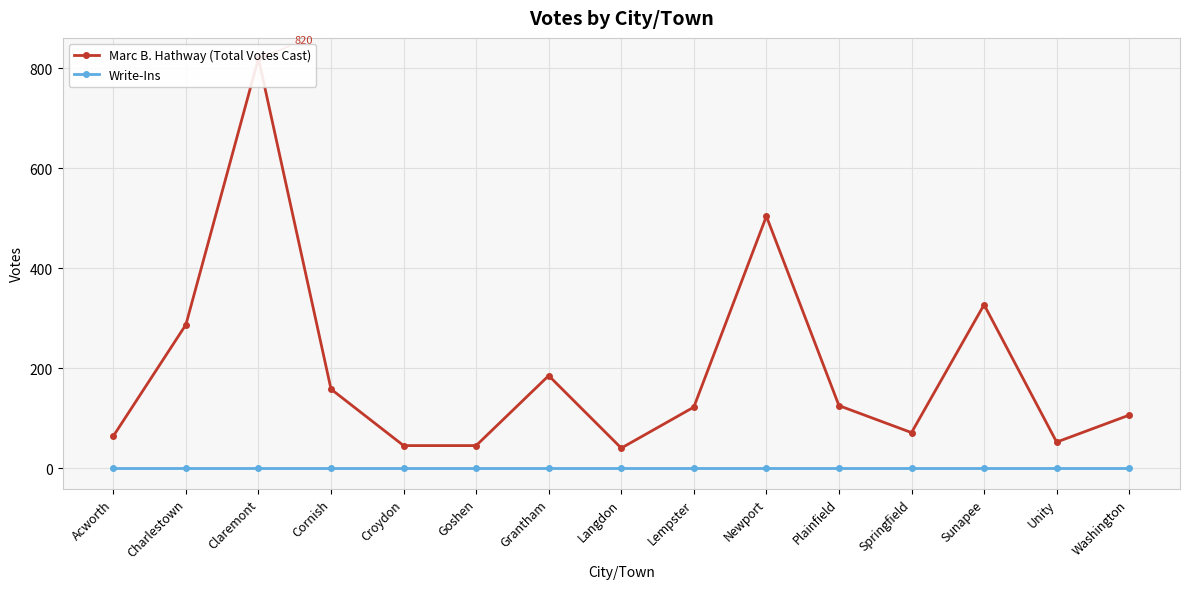

Which category has the lowest value in the Write-Ins series?

Acworth